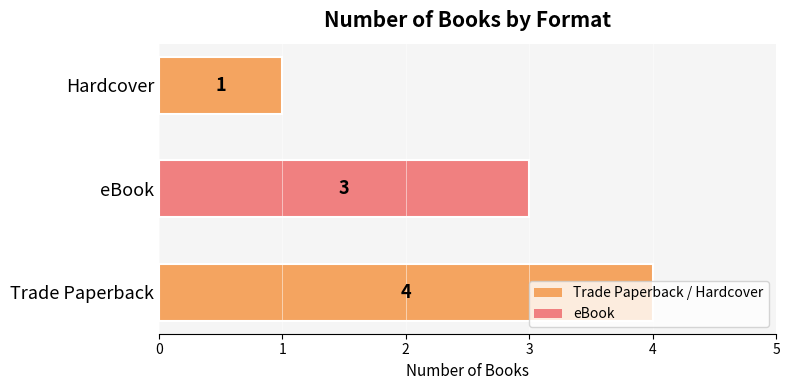

What is the maximum value shown in the chart?

4